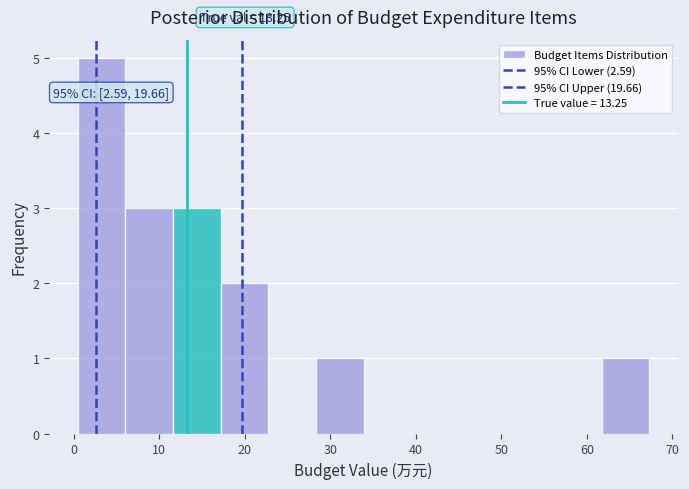

Which range on the x-axis has the tallest bar?

0 to 6